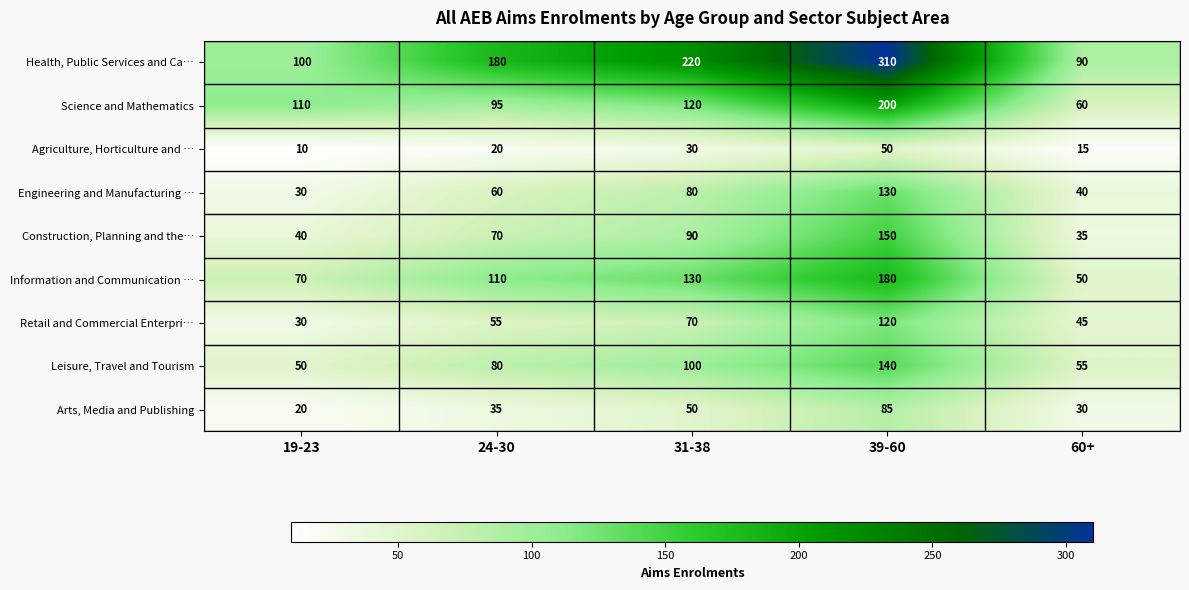

True or false: Arts, Media and Publishing has a value of 85 at 39-60.

True